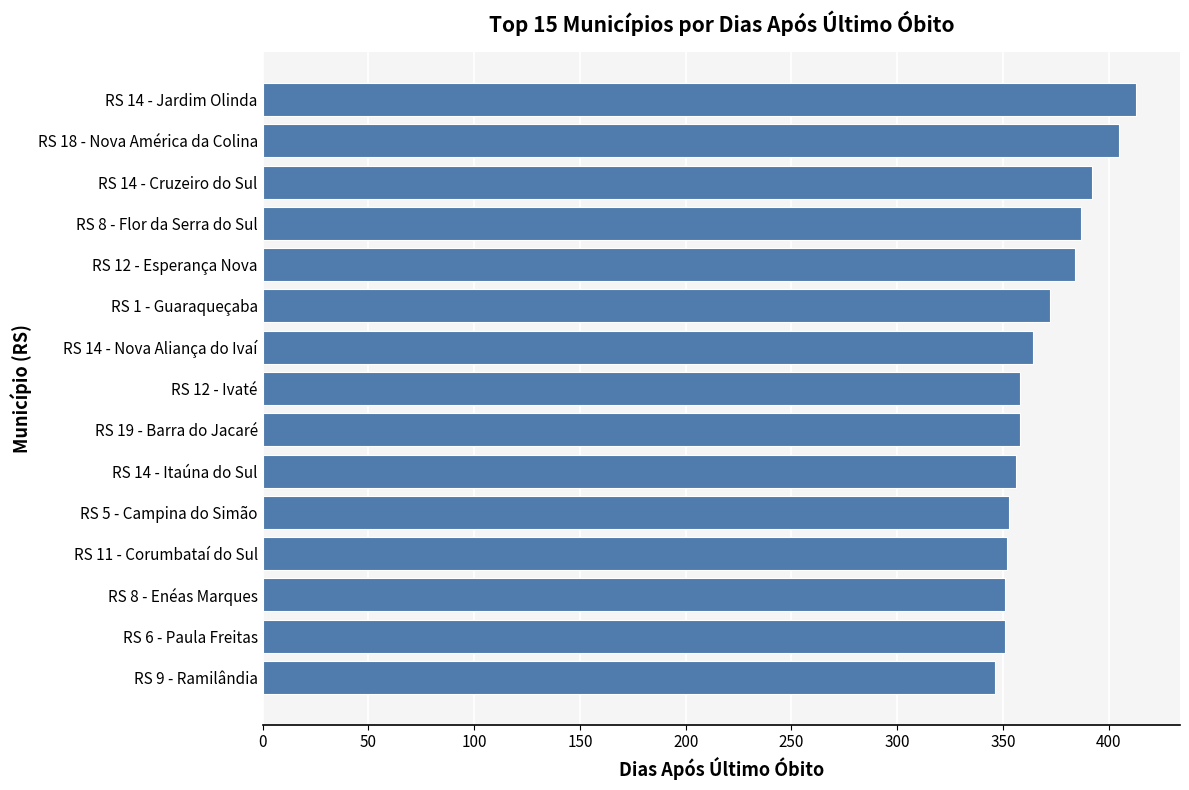

How many values are below 358?

6